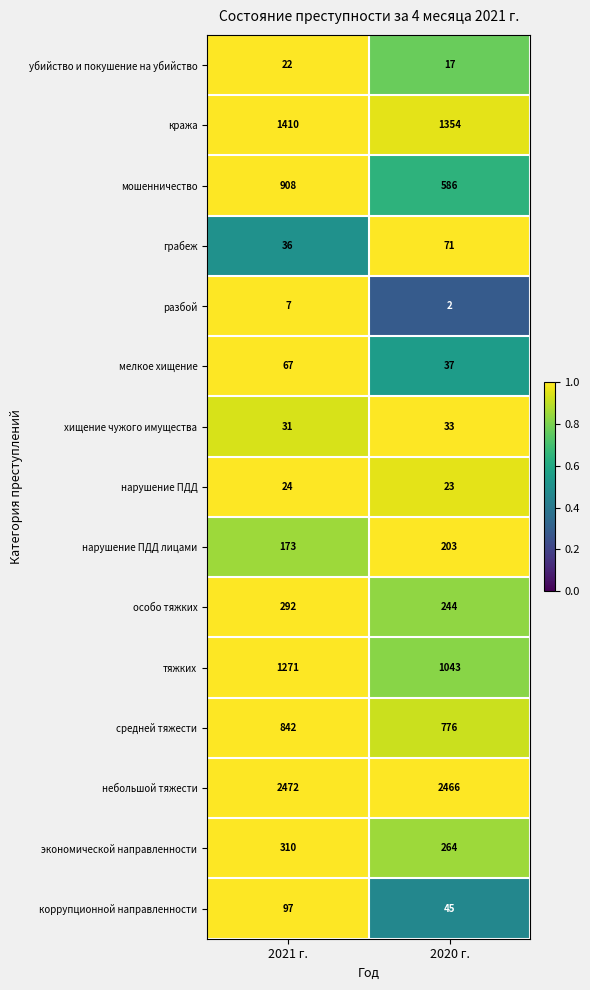

Which category has the lowest value in the хищение чужого имущества series?

2021 г.